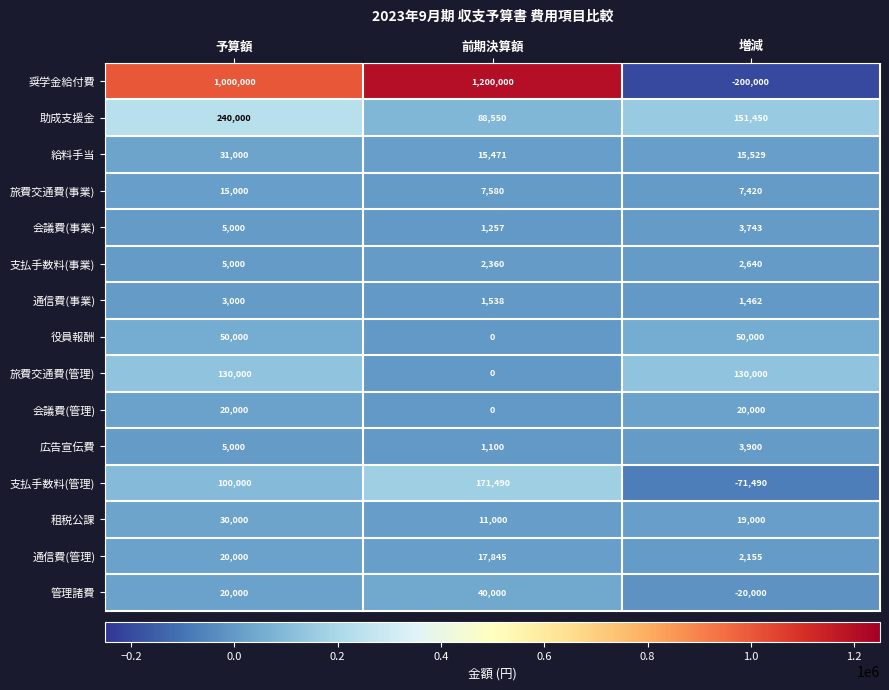

Count the number of data series in this chart.

15